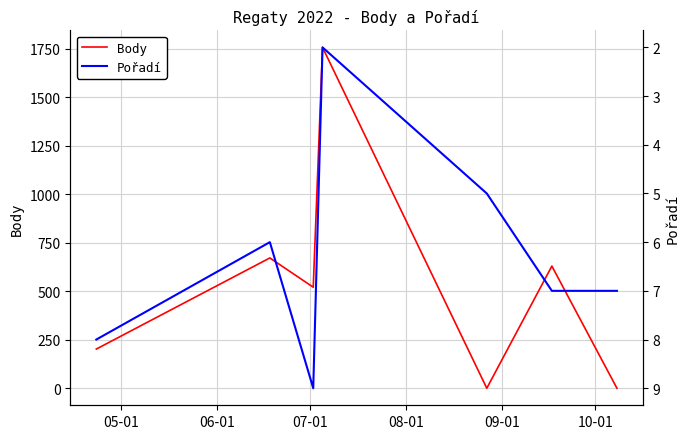

List the series in order of their peak value, highest first.

Body, Pořadí